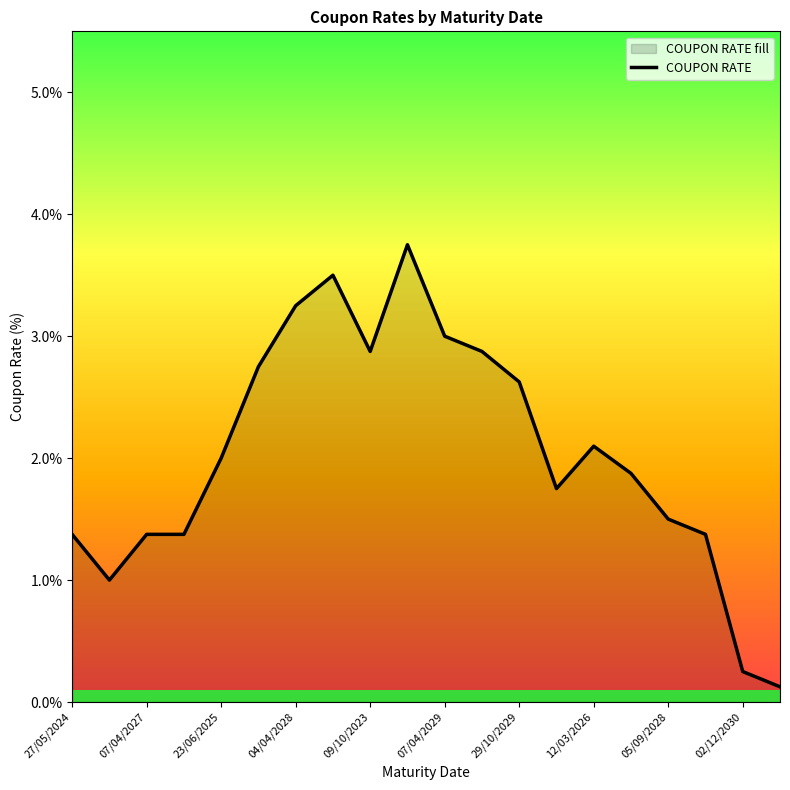

What is the sum of all values?

40.7